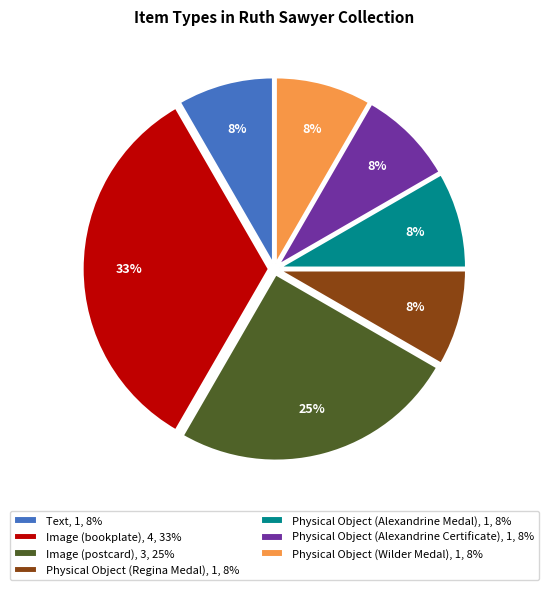

Does any single category account for the majority?

No